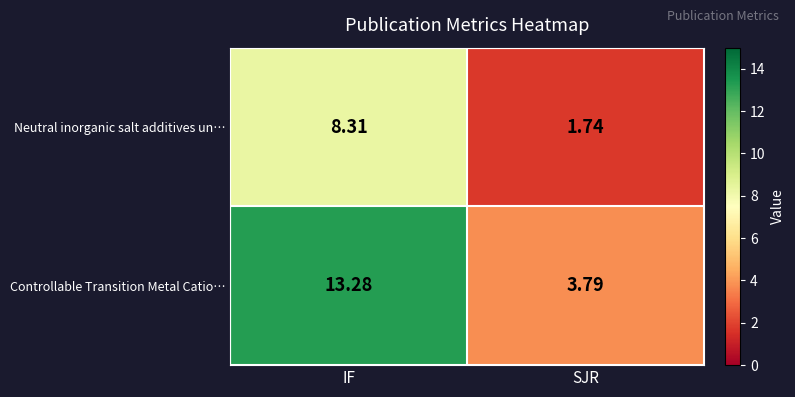

At which category does the chart reach its minimum across all series?

SJR